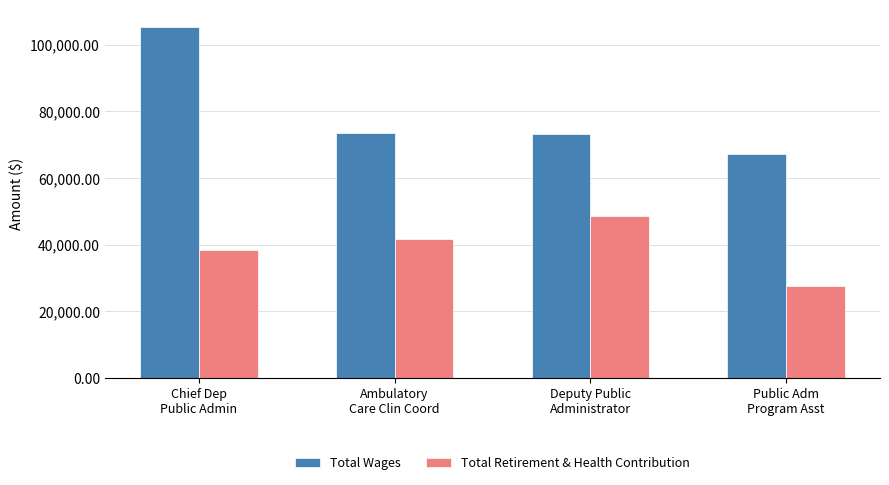

Reading right to left, transcribe all the data shown in this chart.

Total Wages: Public Adm
Program Asst=67342	Deputy Public
Administrator=73105	Ambulatory
Care Clin Coord=73588	Chief Dep
Public Admin=105222
Total Retirement & Health Contribution: Public Adm
Program Asst=27563	Deputy Public
Administrator=48750	Ambulatory
Care Clin Coord=41662	Chief Dep
Public Admin=38439